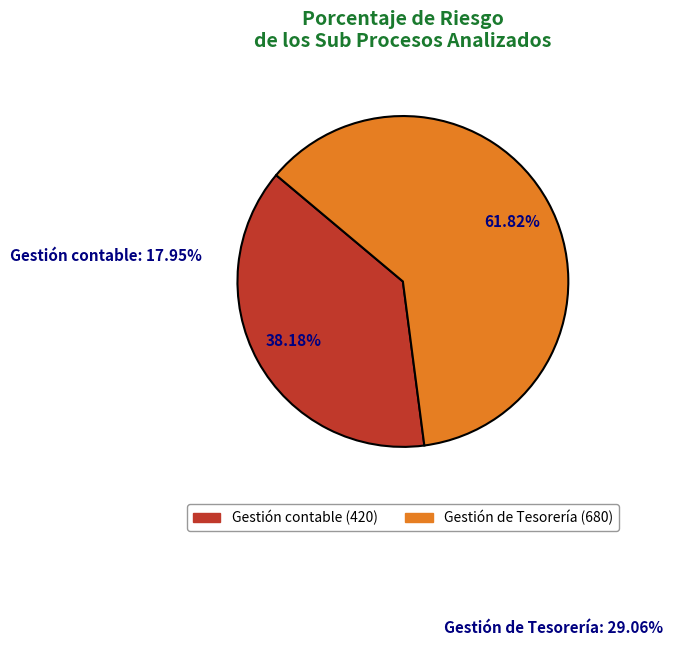

To the nearest percent, what is the difference between the largest and smallest slice percentages?

24%